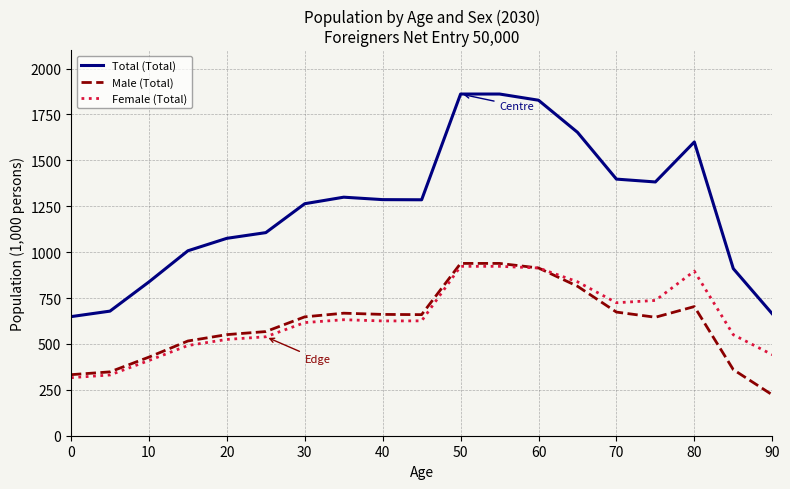

True or false: Total (Total) and Female (Total) intersect in this chart.

False